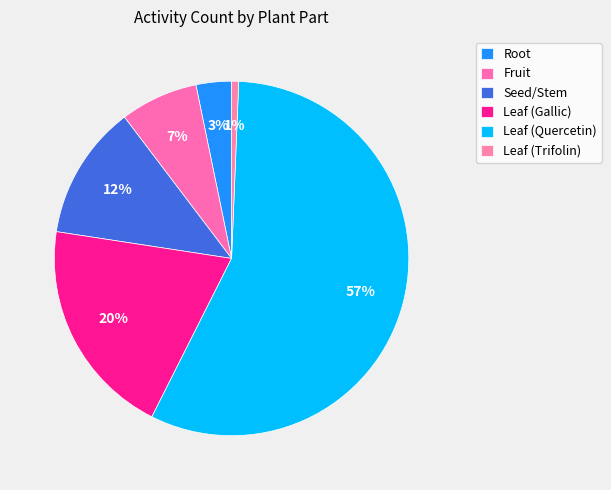

How many slices are in this pie chart?

6